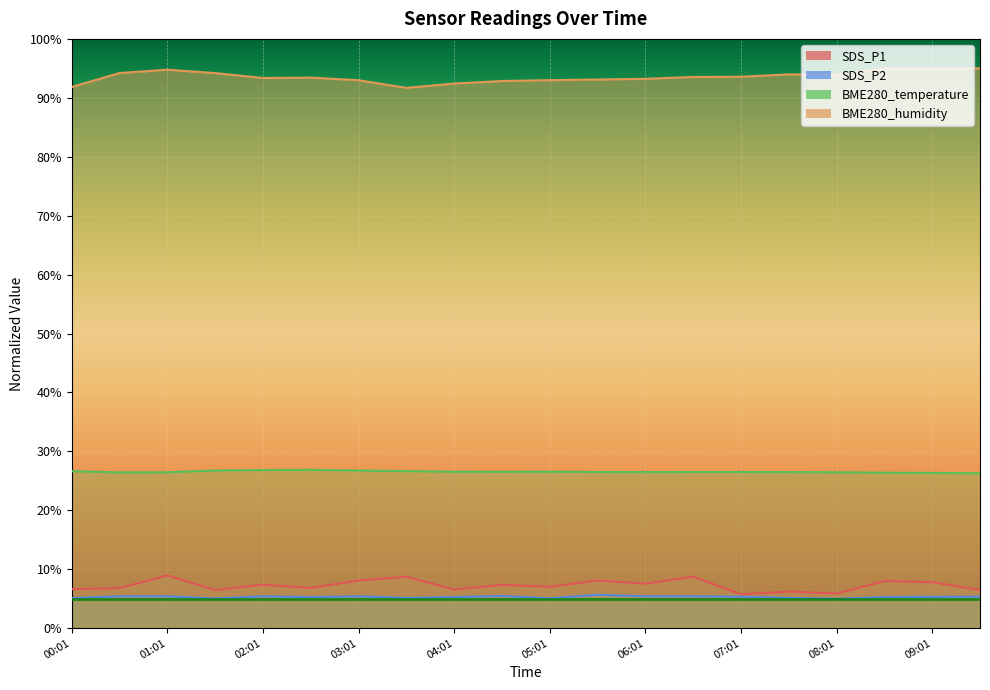

Reading left to right, list all the values displayed in this chart.

SDS_P1: 00:01=6.6	00:31=6.8	01:01=8.9	01:31=6.5	02:01=7.4	02:31=6.8	03:01=8.1	03:31=8.7	04:01=6.5	04:31=7.4	05:01=7.0	05:31=8.1	06:01=7.6	06:31=8.7	07:01=5.7	07:31=6.2	08:01=5.9	08:31=8.0	09:01=7.8	09:31=6.5
SDS_P2: 00:01=5.1	00:31=5.4	01:01=5.4	01:31=5.0	02:01=5.4	02:31=5.3	03:01=5.4	03:31=5.1	04:01=5.3	04:31=5.5	05:01=5.1	05:31=5.7	06:01=5.4	06:31=5.4	07:01=5.3	07:31=5.1	08:01=5.0	08:31=5.3	09:01=5.3	09:31=5.4
BME280_temperature: 00:01=26.6	00:31=26.4	01:01=26.5	01:31=26.8	02:01=26.8	02:31=26.9	03:01=26.8	03:31=26.6	04:01=26.5	04:31=26.5	05:01=26.5	05:31=26.5	06:01=26.5	06:31=26.5	07:01=26.5	07:31=26.5	08:01=26.5	08:31=26.4	09:01=26.3	09:31=26.3
BME280_humidity: 00:01=91.8	00:31=94.2	01:01=94.8	01:31=94.2	02:01=93.4	02:31=93.4	03:01=93.0	03:31=91.7	04:01=92.4	04:31=92.8	05:01=93.0	05:31=93.1	06:01=93.2	06:31=93.5	07:01=93.6	07:31=94.0	08:01=93.9	08:31=95.0	09:01=95.0	09:31=95.0